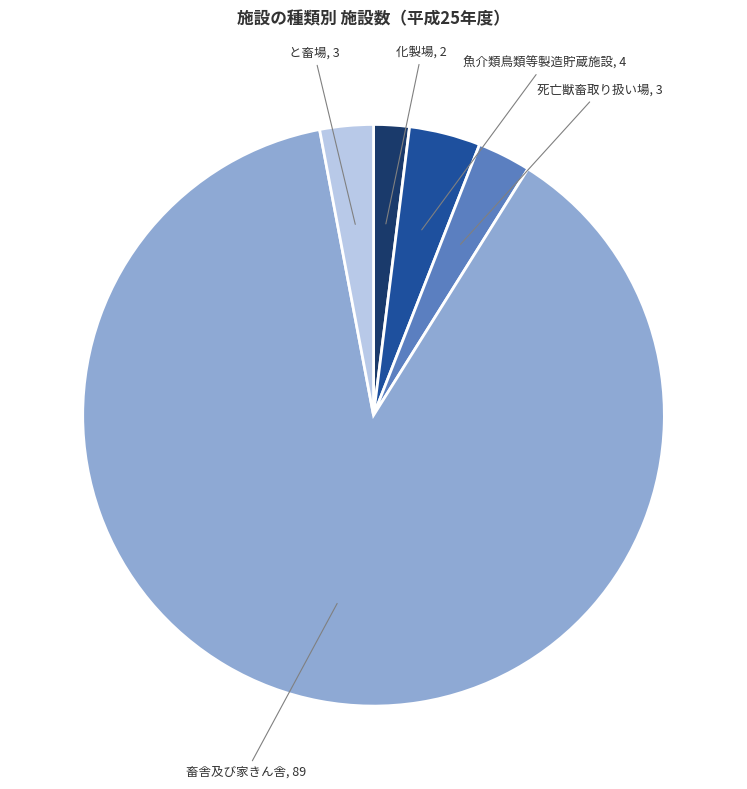

Which category accounts for the majority?

畜舎及び家きん舎